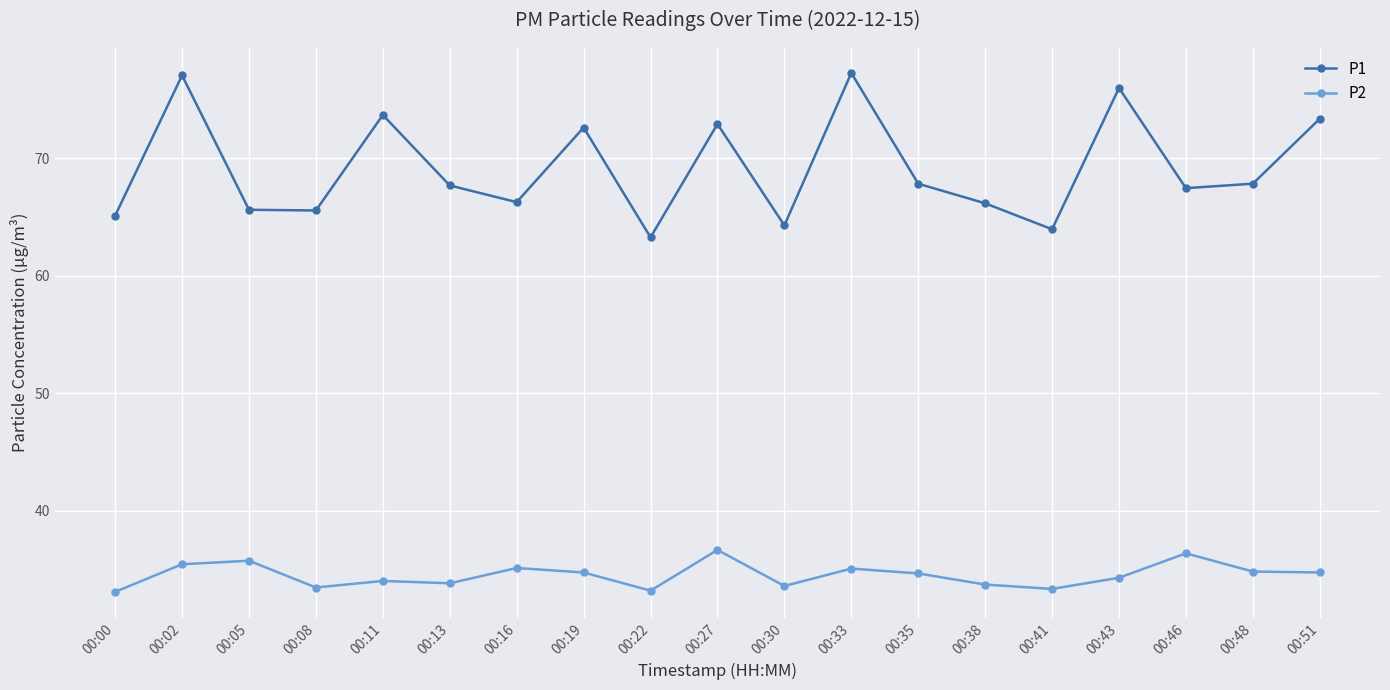

How many interior local valleys does the P1 series have?

6